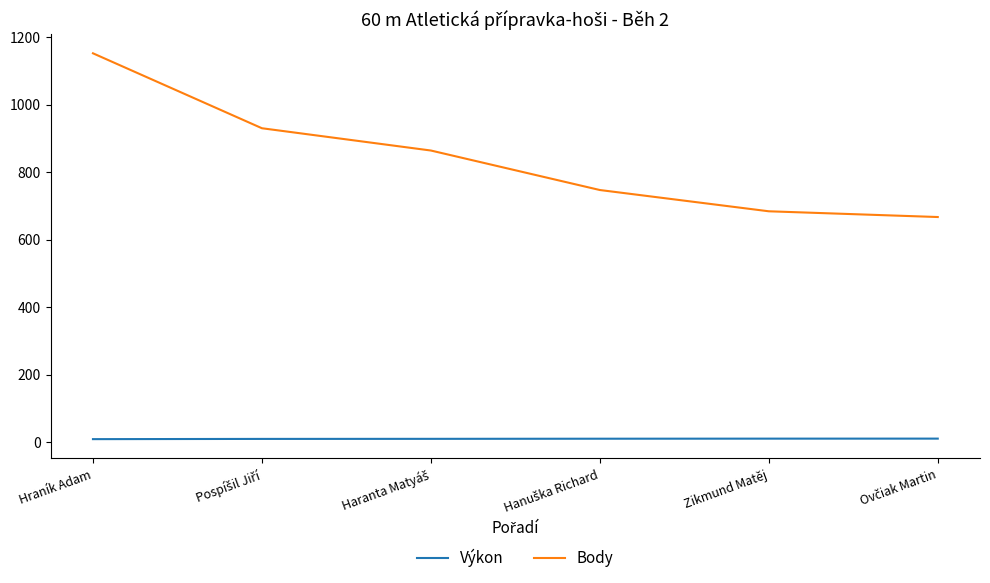

Is it true that Body equals 684.0 at Zikmund Matěj?

True